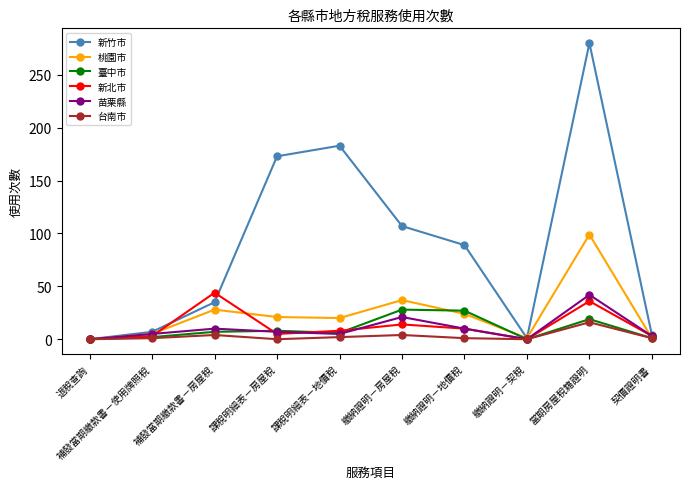

Which series has the widest spread of values?

新竹市